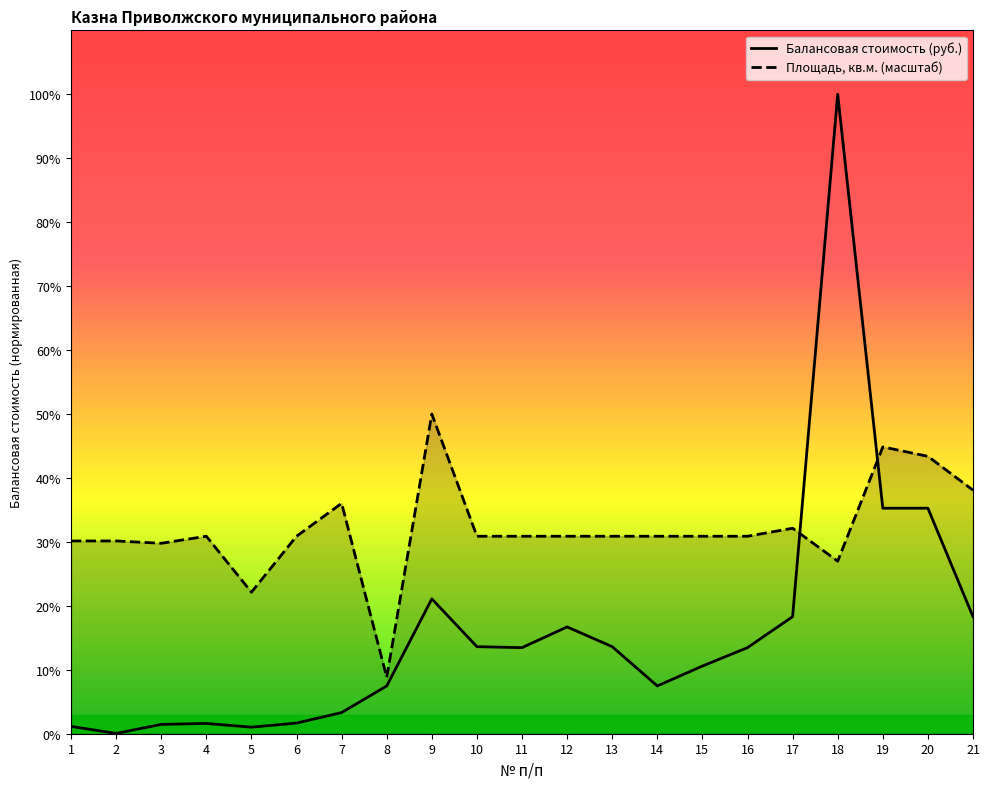

At how many categories does at least one series exceed 1681500?

1